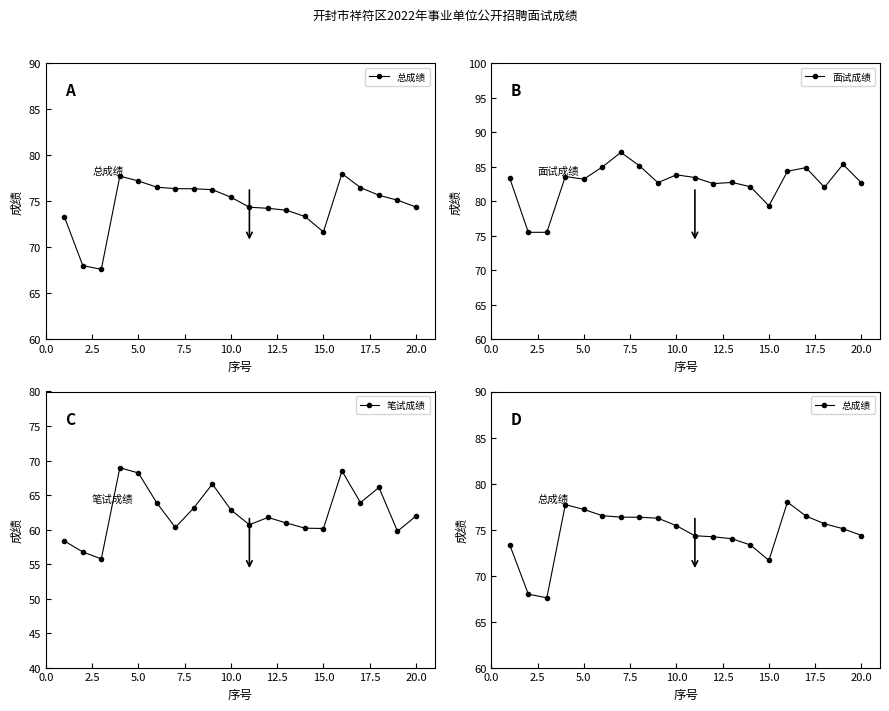

True or false: 面试成绩 has more than 0 interior local peaks.

True